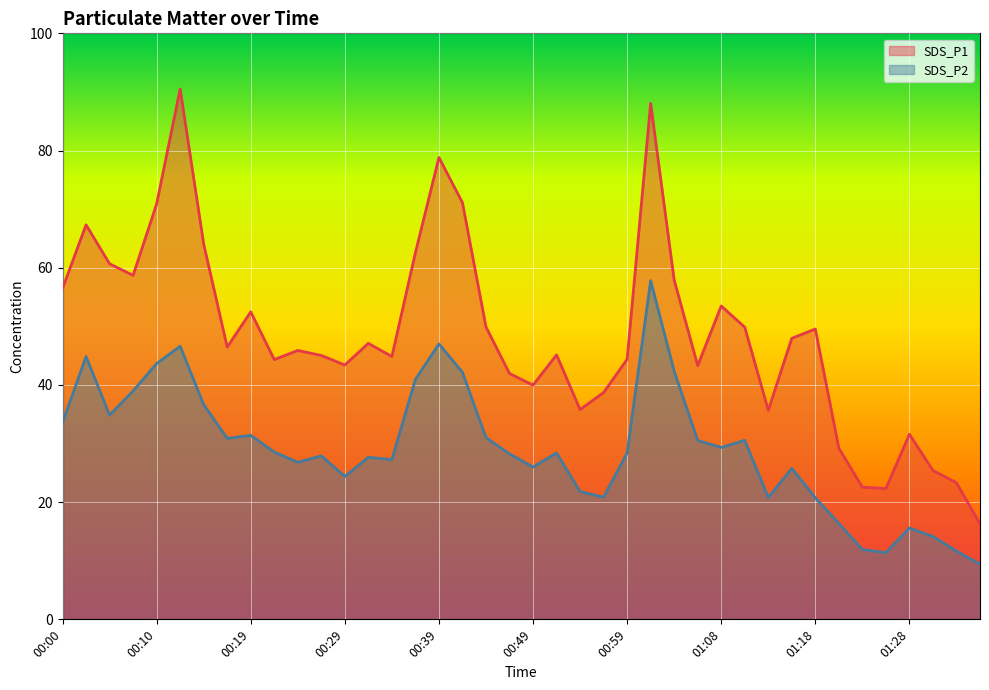

What is the highest value of the SDS_P2 series?

57.8